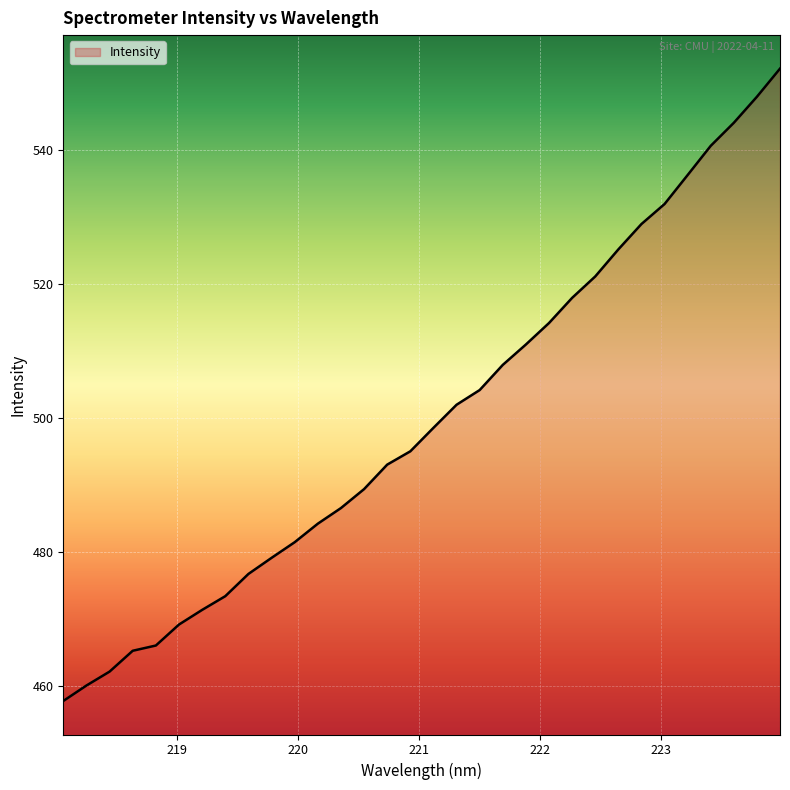

Count the number of values greater than 498.

16